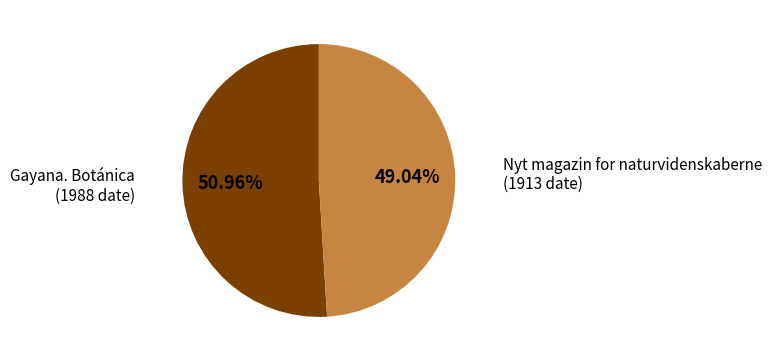

Does any single category account for the majority?

Yes